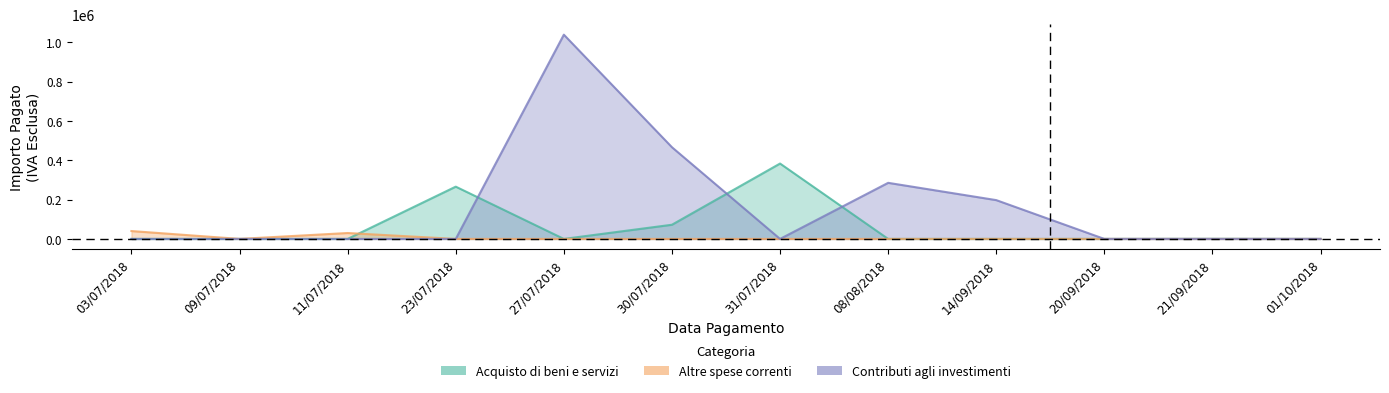

List the labels in order of Contributi agli investimenti value, smallest first.

03/07/2018, 09/07/2018, 11/07/2018, 23/07/2018, 31/07/2018, 20/09/2018, 21/09/2018, 01/10/2018, 14/09/2018, 08/08/2018, 30/07/2018, 27/07/2018